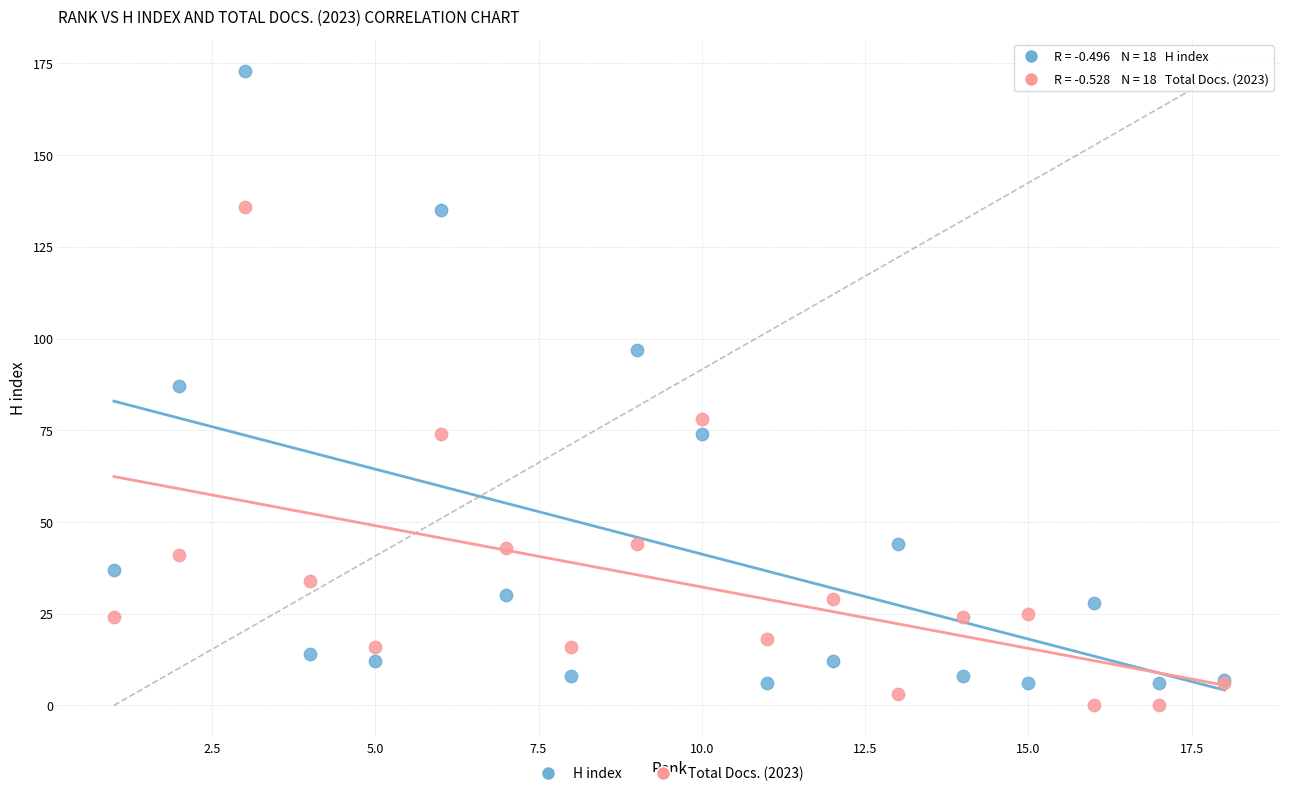

In the H index series, what Y value is closest to 89?

87